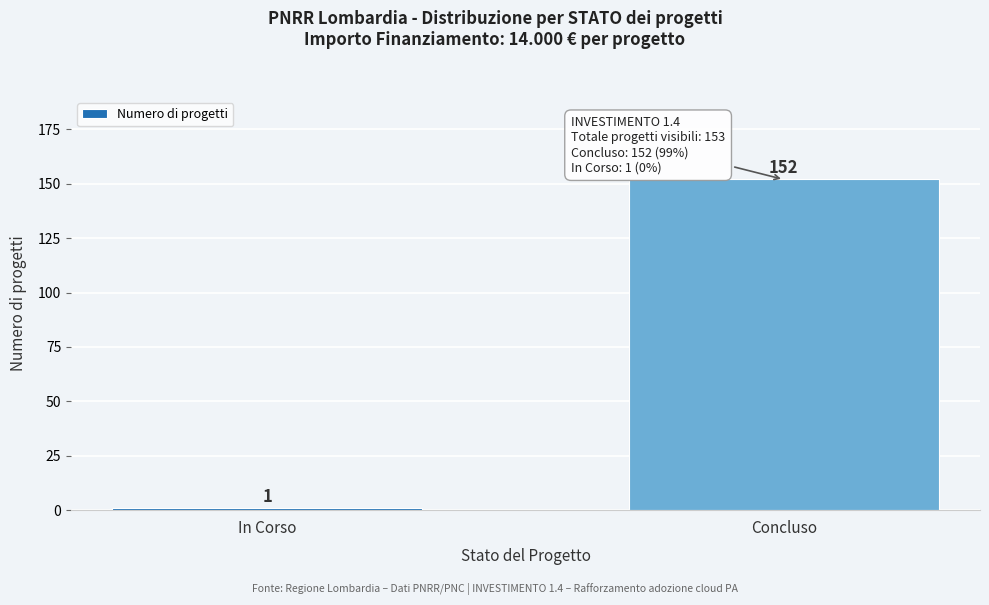

Reading left to right, transcribe all the data shown in this chart.

1	152